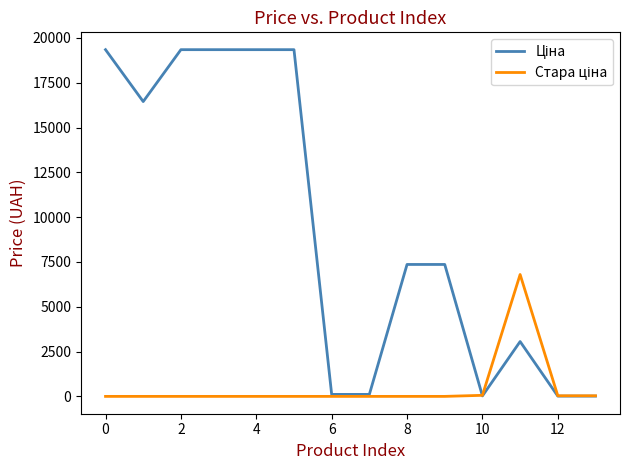

What is the greatest value displayed?

19343.1